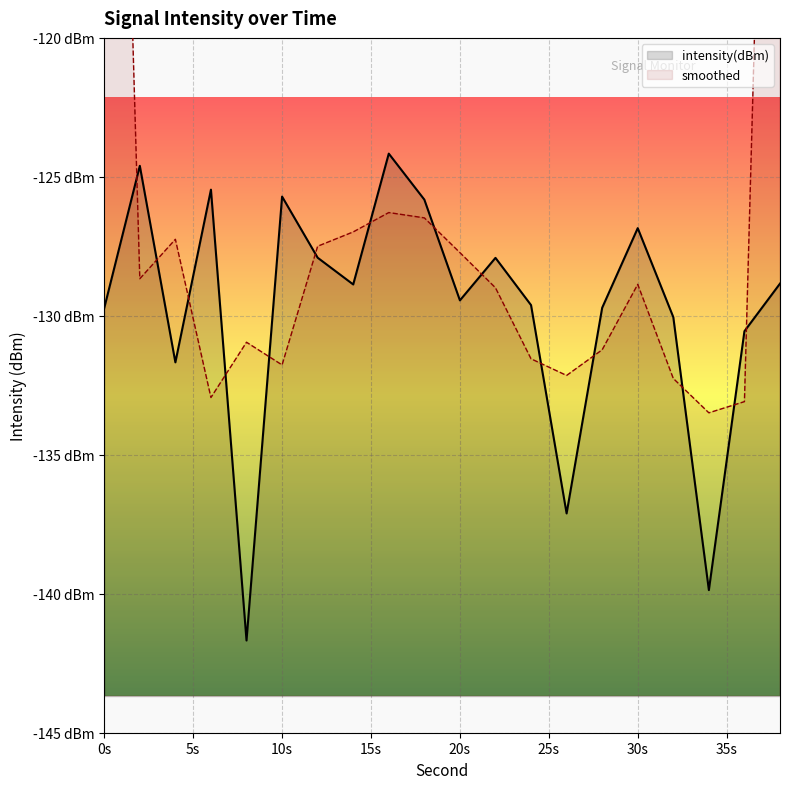

Between 34 and 10, which is larger?

10